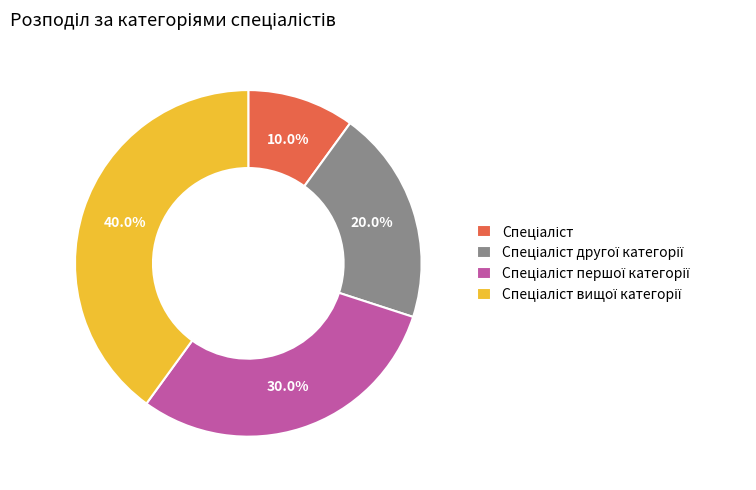

Count the number of slices in the pie.

4